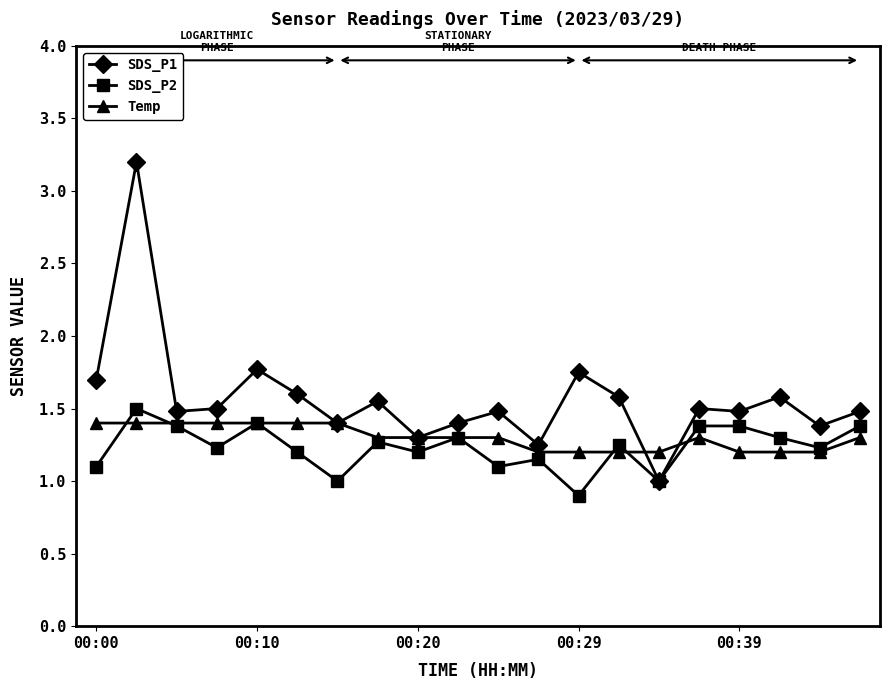

What are all the series names shown in the legend?

SDS_P1, SDS_P2, Temp